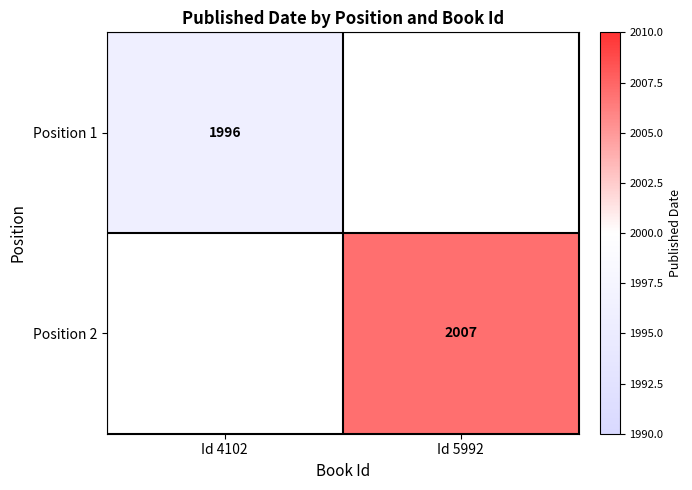

The value of Position 1 at Id 4102 is 1996. True or false?

True